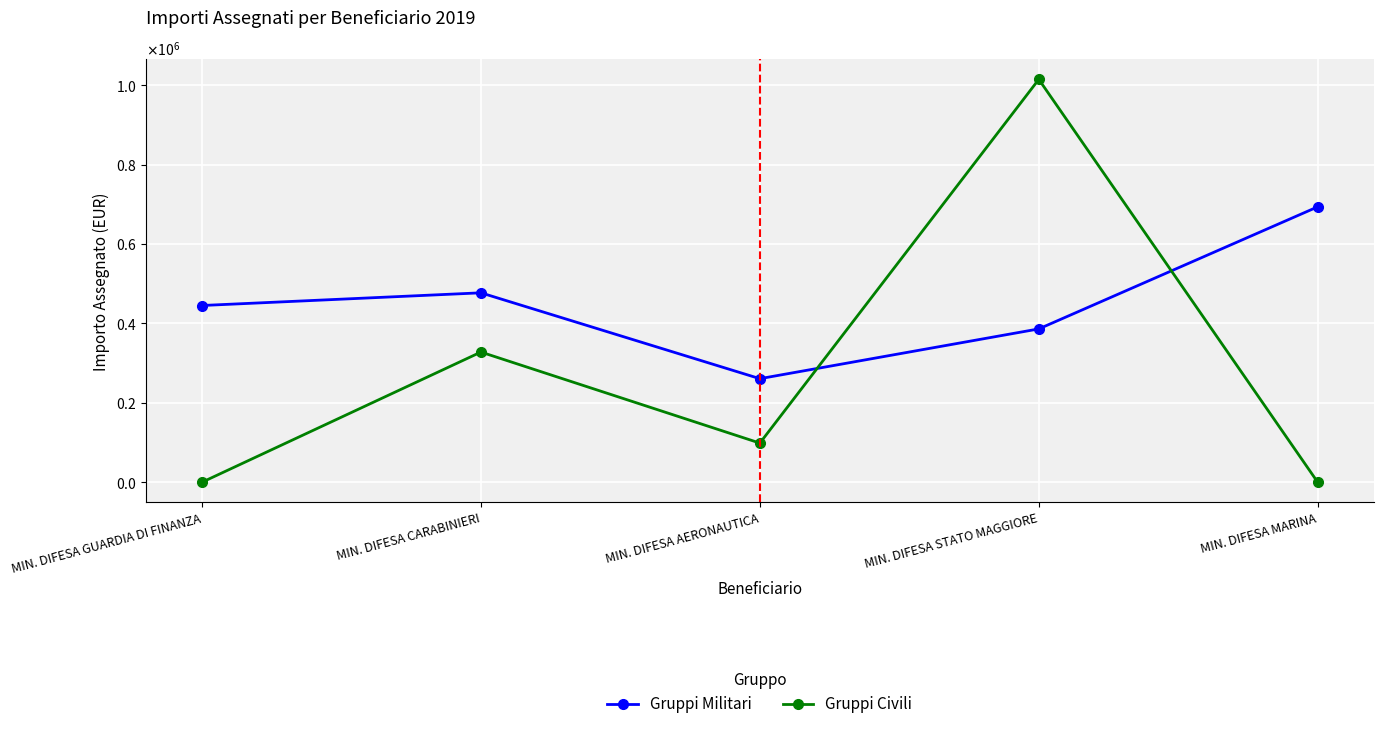

True or false: Gruppi Militari has more than 2 points higher than both neighbors.

False